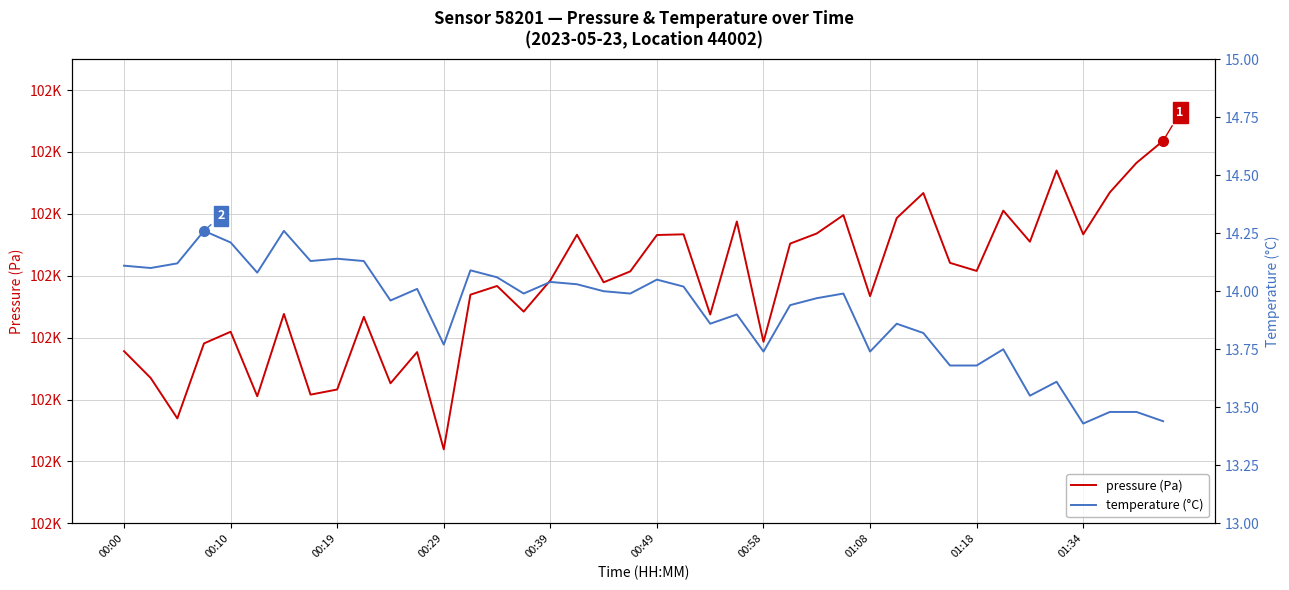

What is the label of the 2nd point from the right?

38